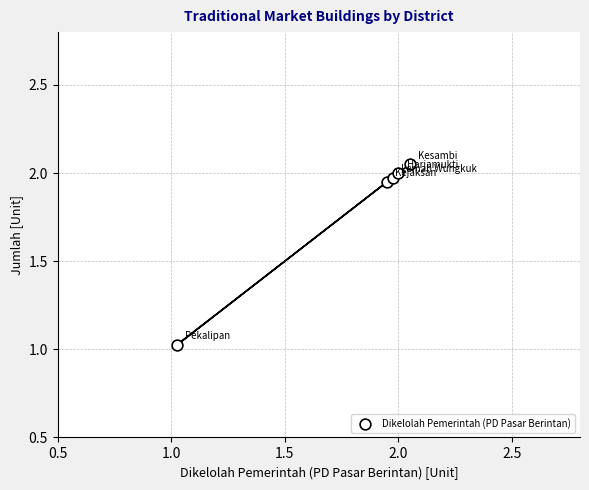

What is the average Y value?

1.8